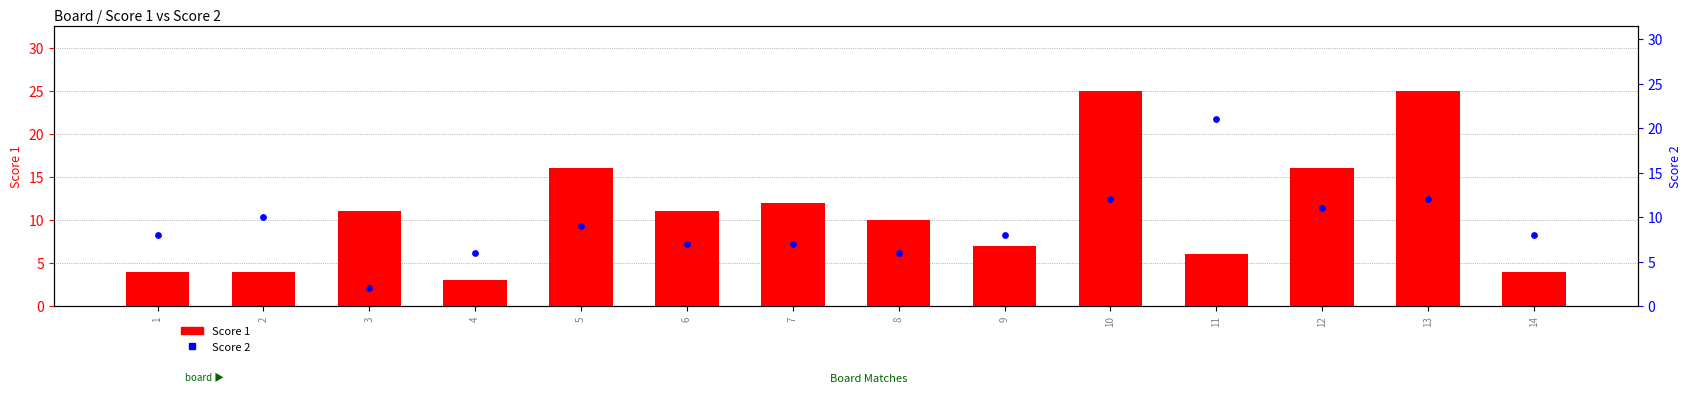

At how many categories does at least one series exceed 11?

6